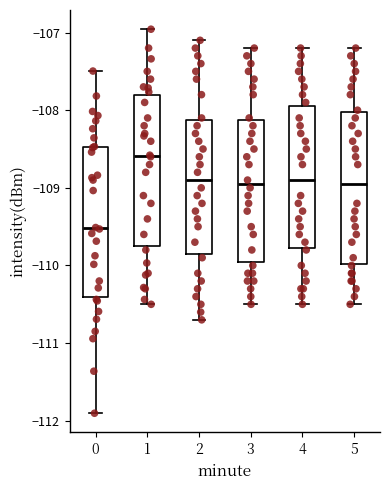

Where does the upper whisker of the box at x = 3 end on the y-axis? The values are not printed on the chart, so give them approximately, as read against the axis.

-107.2